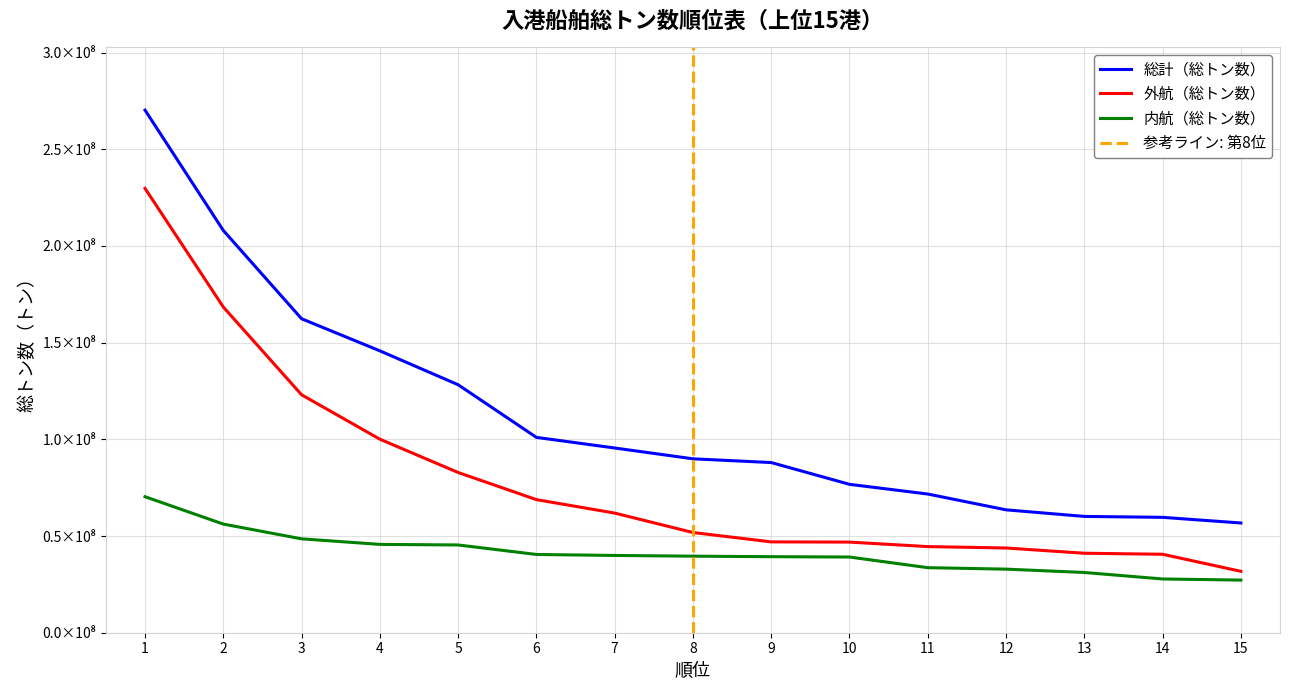

What is the value of the 外航（総トン数） point at the 11th from the left?

44535855